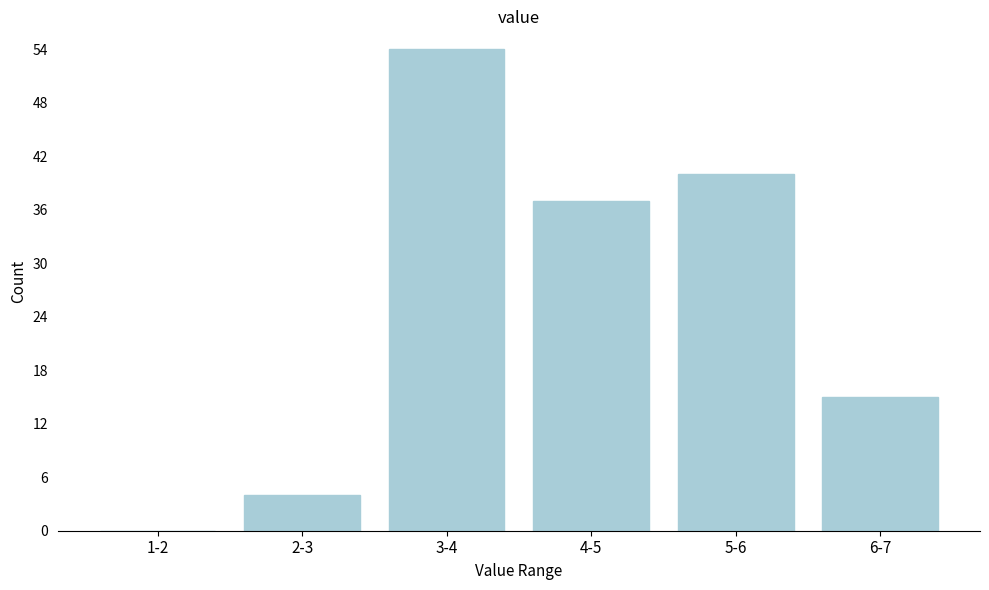

Reading left to right, list all the values displayed in this chart.

1-2=0	2-3=4	3-4=54	4-5=37	5-6=40	6-7=15